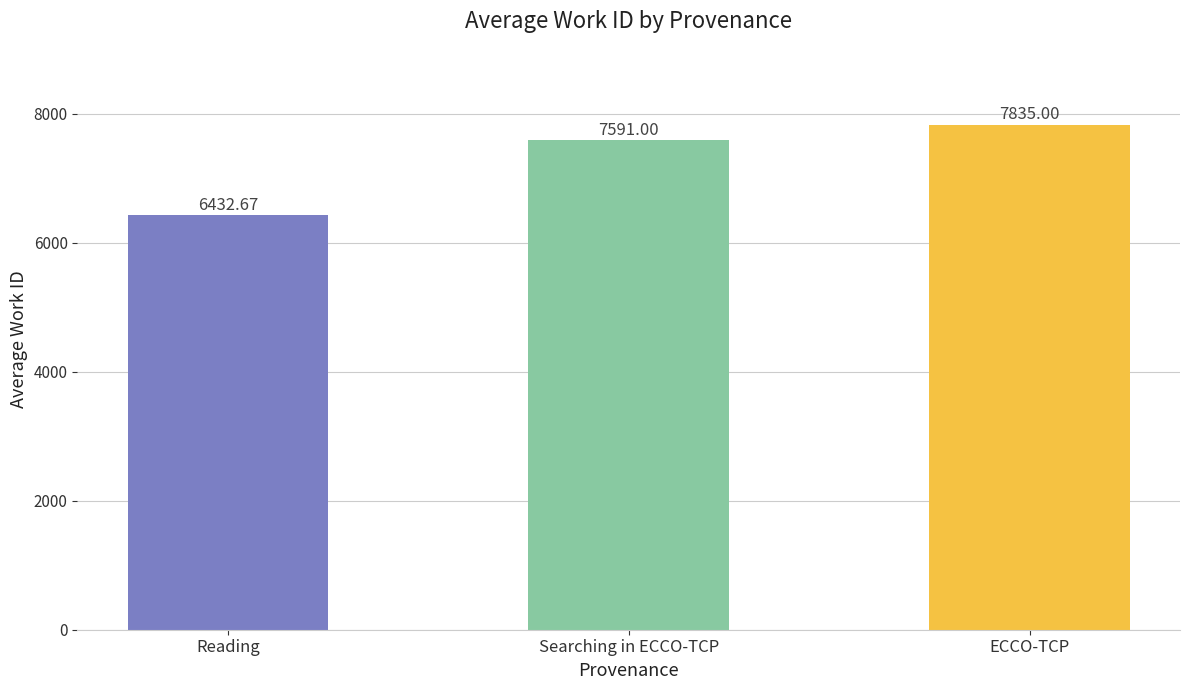

What is the greatest value displayed?

7835.0